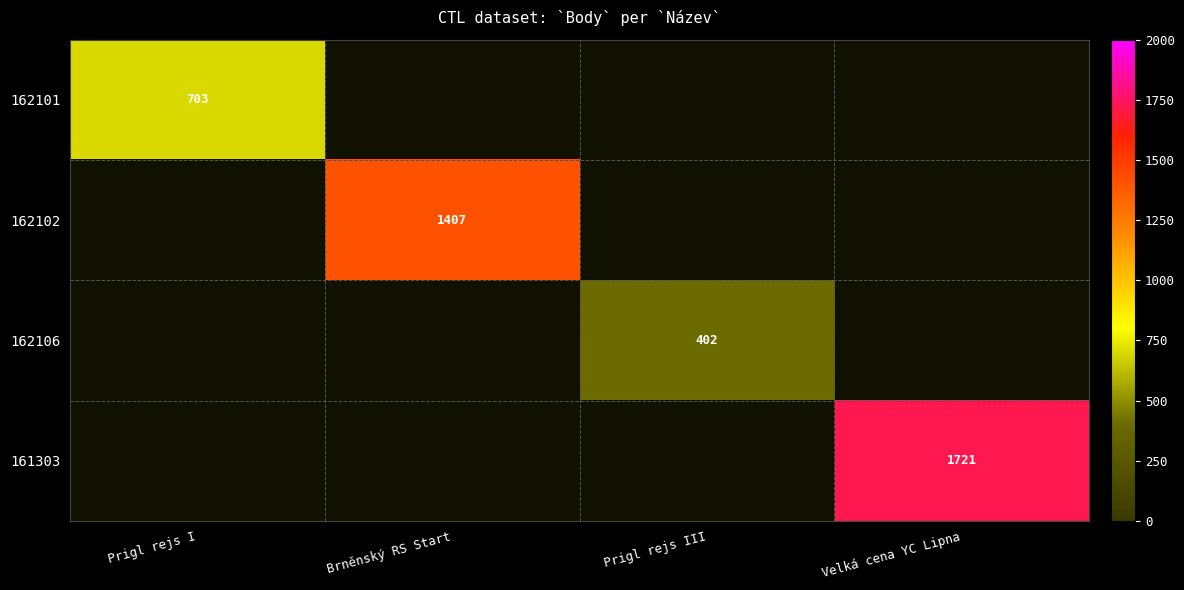

At how many categories does at least one series exceed 494?

3